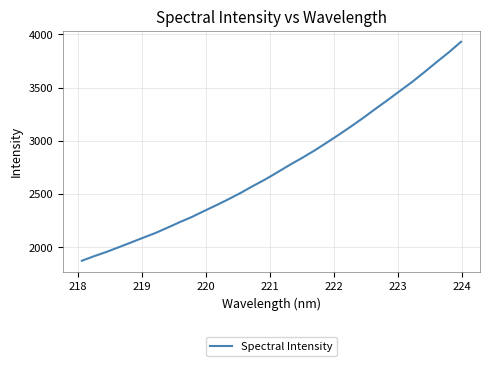

What is the maximum value shown in the chart?

3931.3